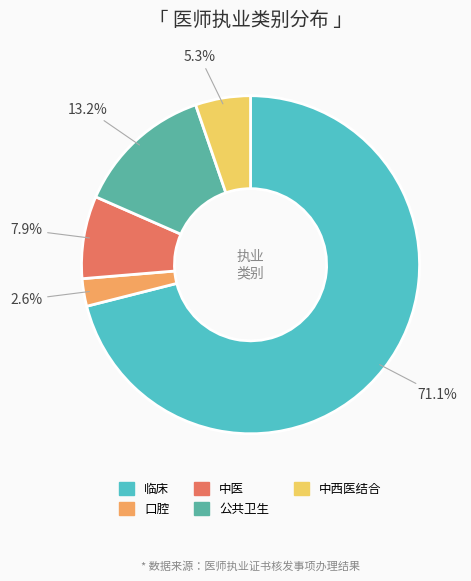

What is the smallest slice in the pie chart?

口腔